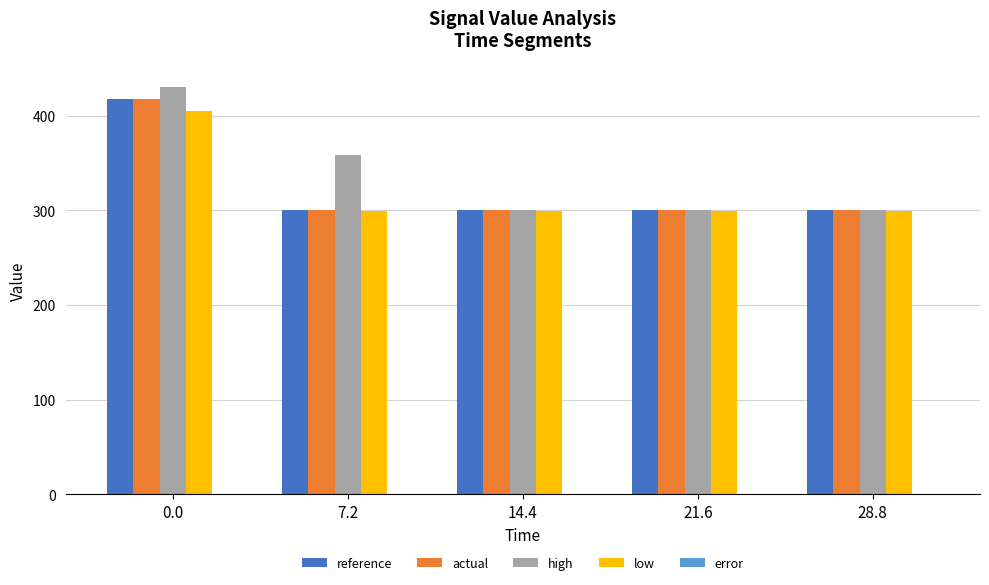

What is the difference between the maximum and minimum values in the actual series?

117.5